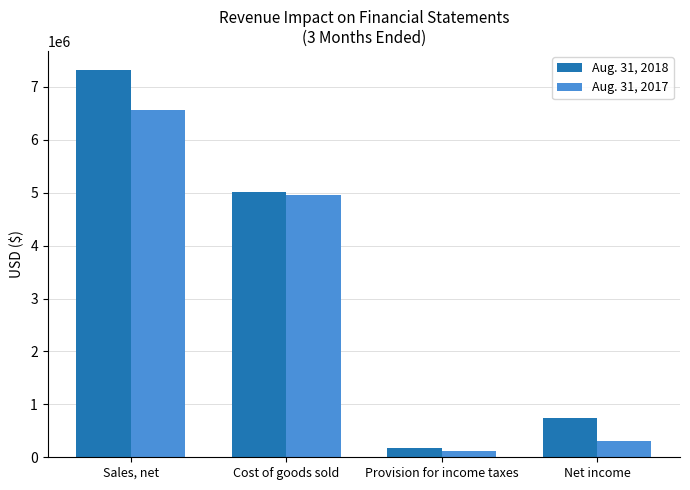

How many data points in Aug. 31, 2018 are less than 5007831?

2